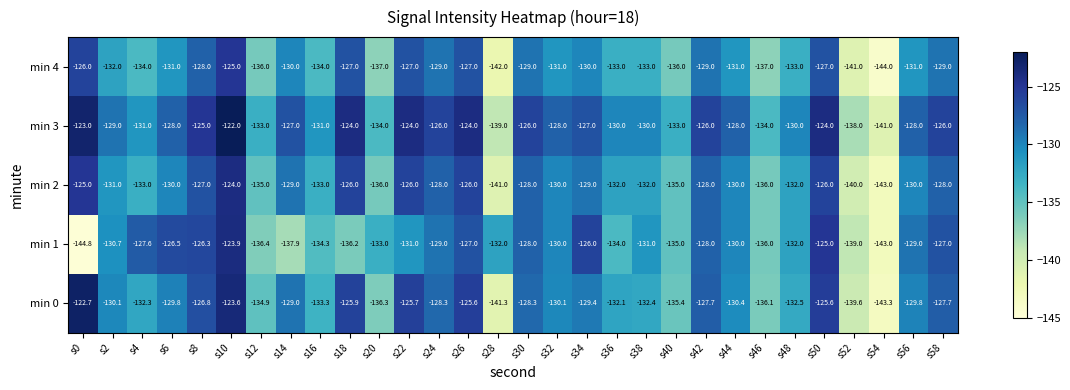

What is the spread (max minus min) of values at s56?

3.0